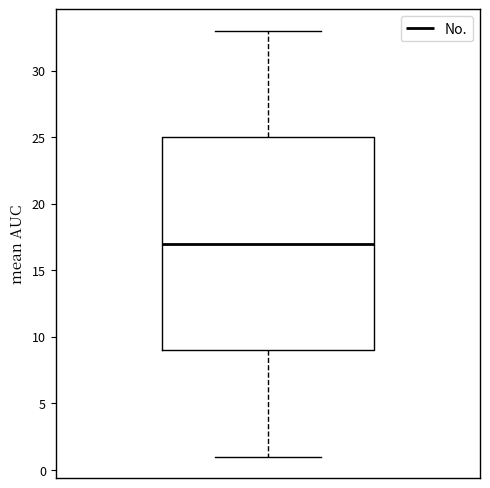

Transcribe this box plot: give where the median line is, the range the box spans, and where the two whiskers end, as read against the y-axis. The values are not printed on the chart, so give them approximately, as read against the axis.

median 17, box 9 to 25, whiskers 1 to 33